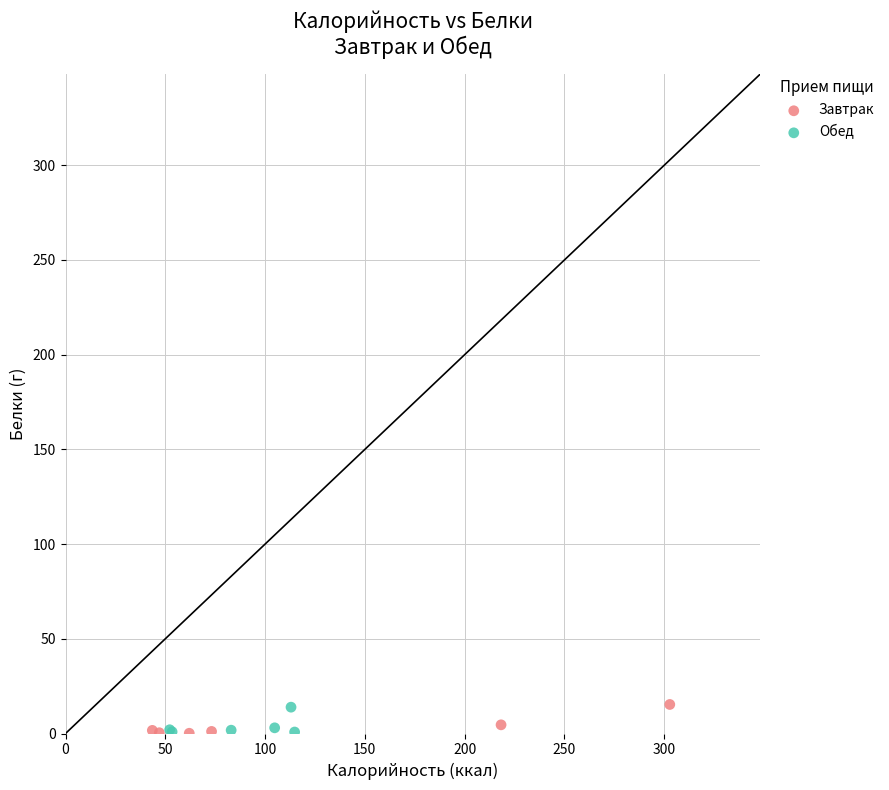

What are all the series names shown in the legend?

Завтрак, Обед